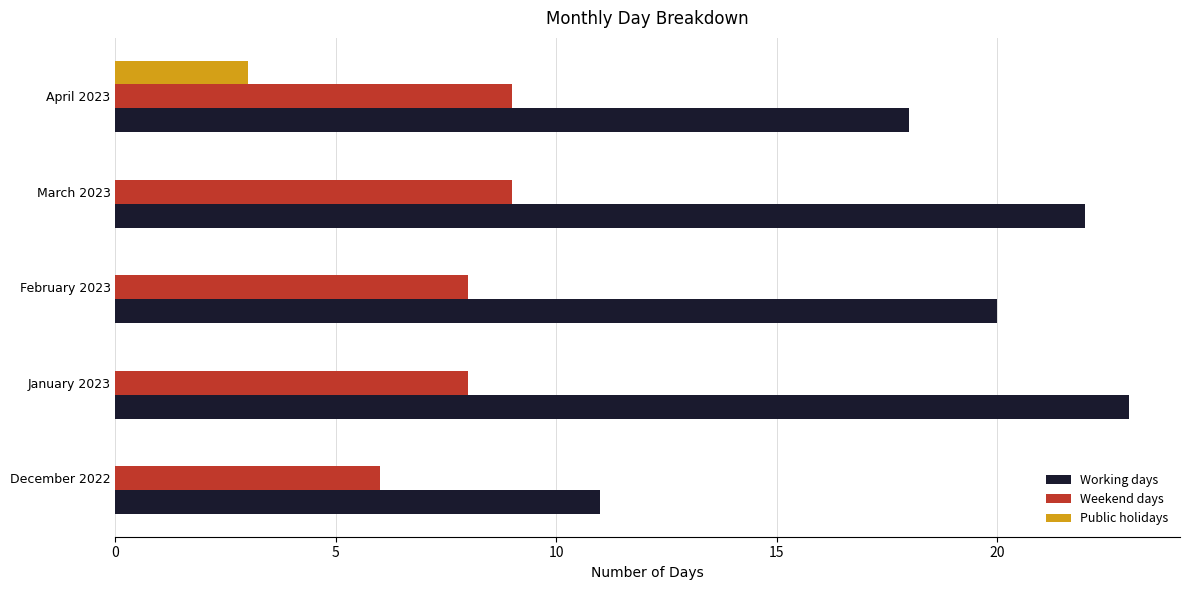

What is the average value of the Working days series?

19